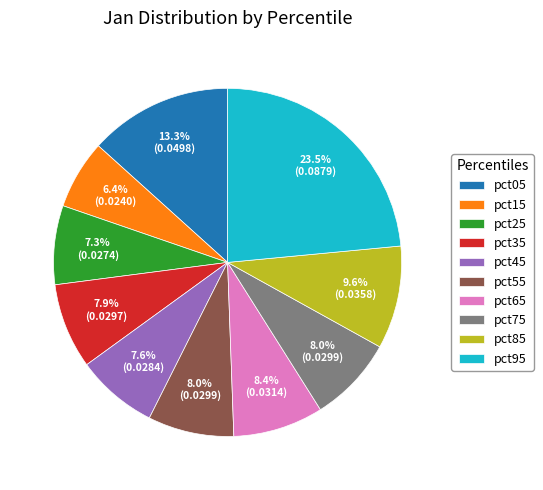

Is it true that pct65 is 8% of the pie?

True